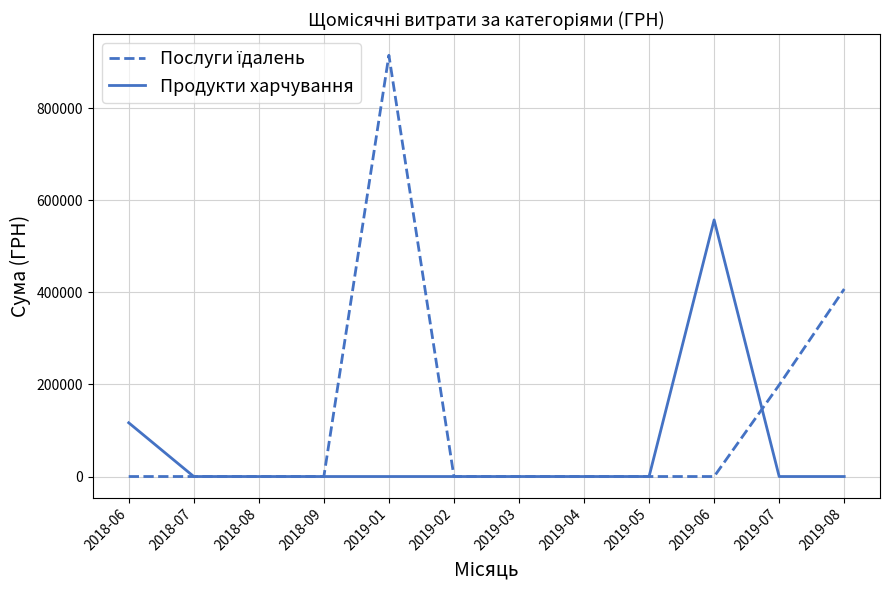

The value of Продукти харчування at 2019-04 is -336731.3. True or false?

False